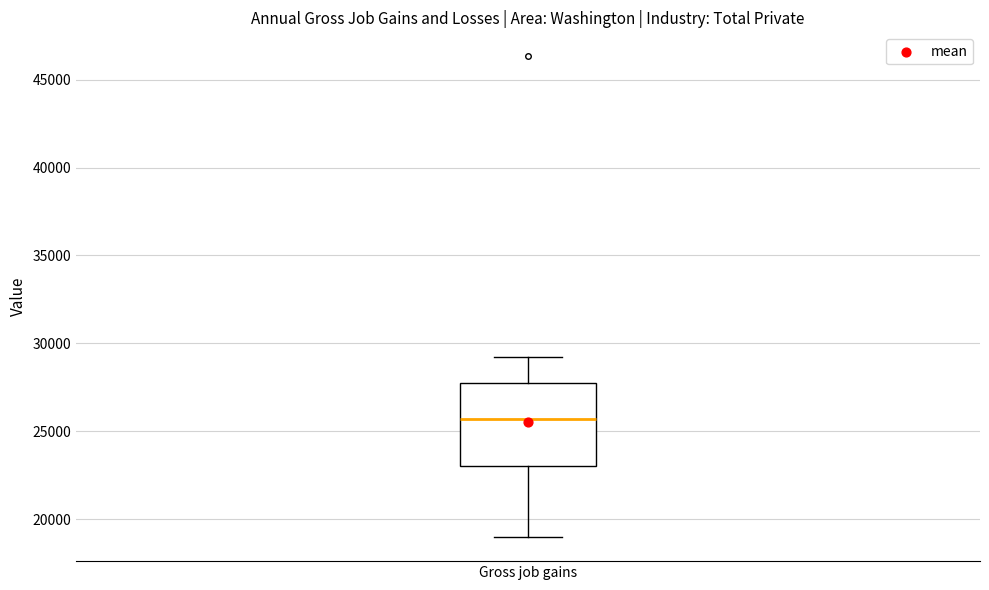

Transcribe this box plot: give where the median line is, the range the box spans, and where the two whiskers end, as read against the y-axis. The values are not printed on the chart, so give them approximately, as read against the axis.

median 25500, box 23000 to 27500, whiskers 19000 to 29000